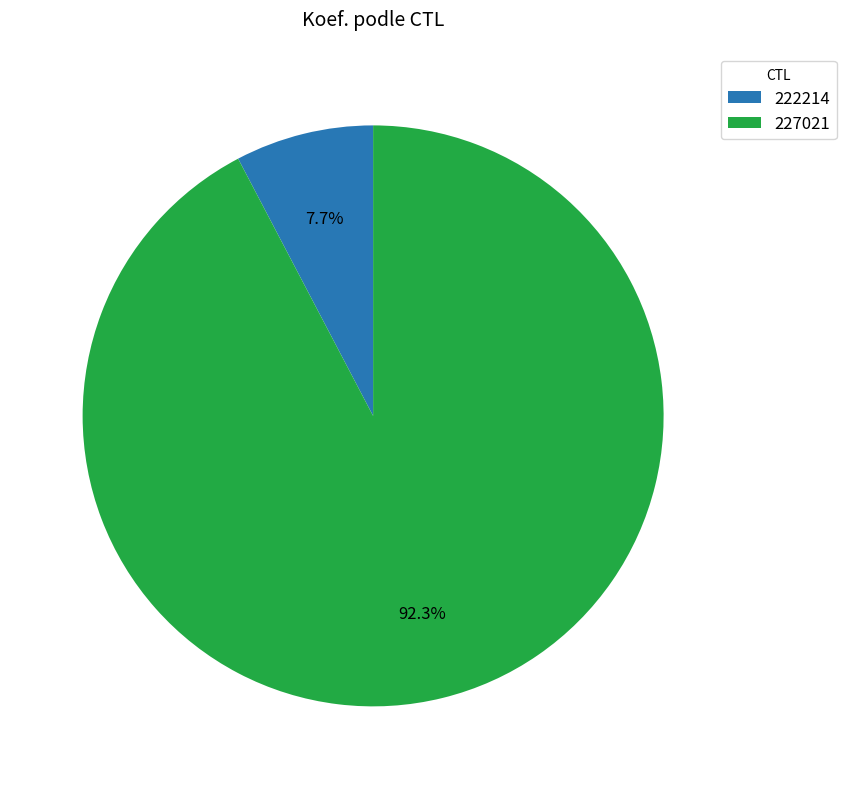

How much of the chart is everything except 222214?

92.3%